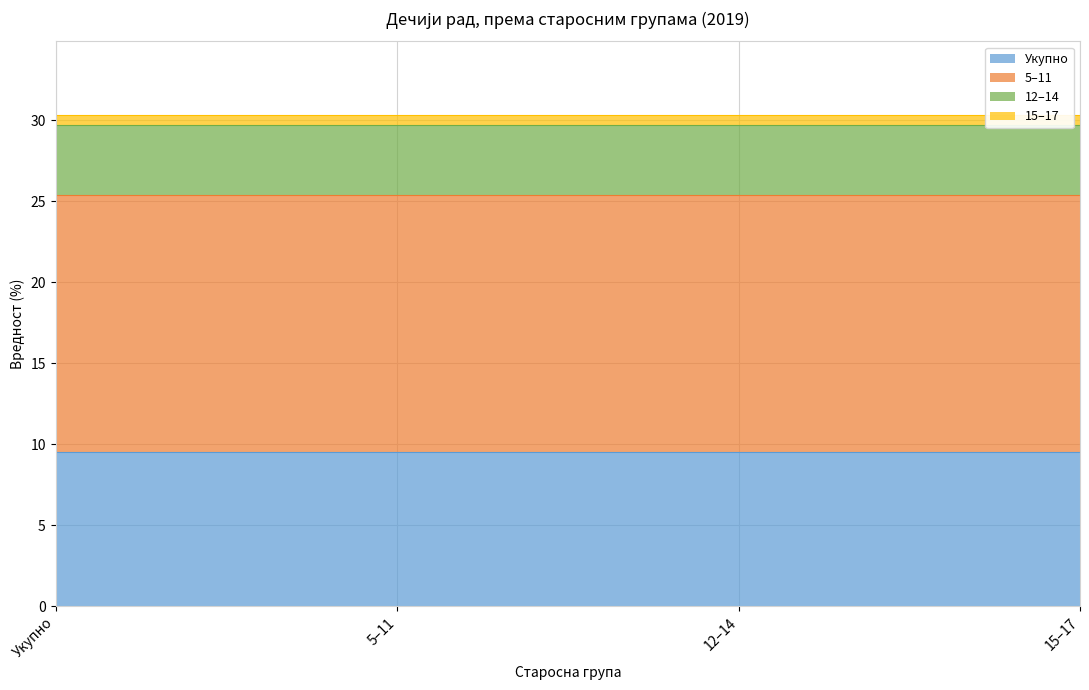

At 12–14, list the series in order from largest to smallest.

5–11, Укупно, 12–14, 15–17